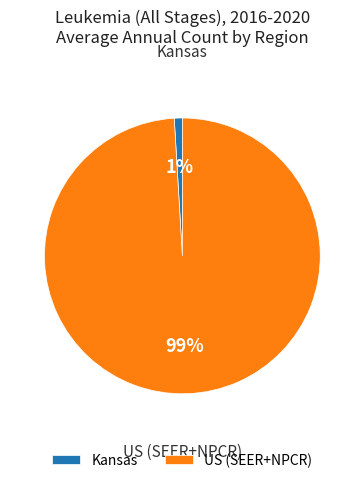

To the nearest percent, what is the average slice percentage?

50%